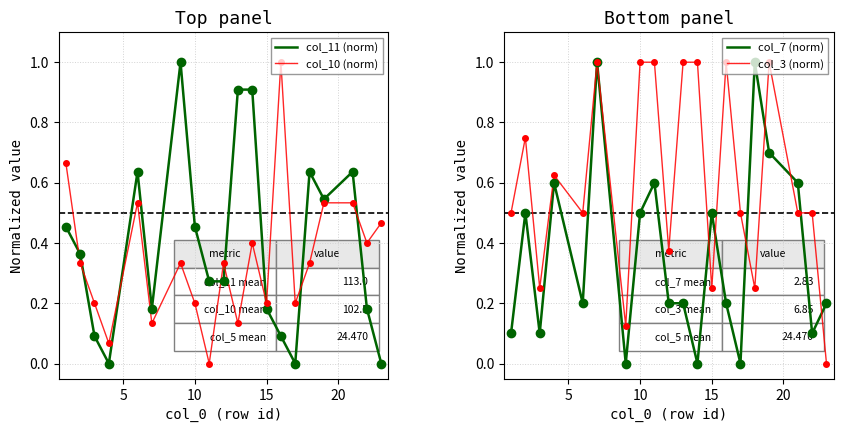

What is the greatest value displayed?

1.0